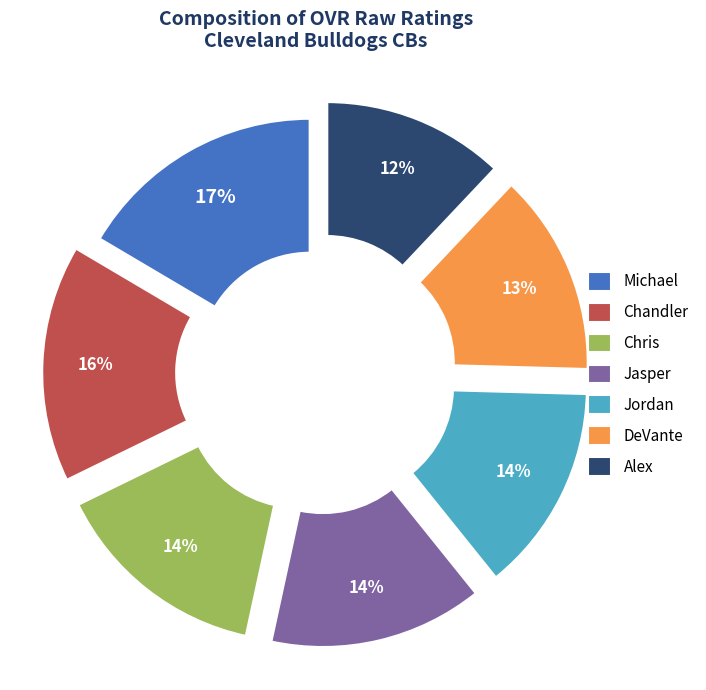

How many segments does this pie chart have?

7